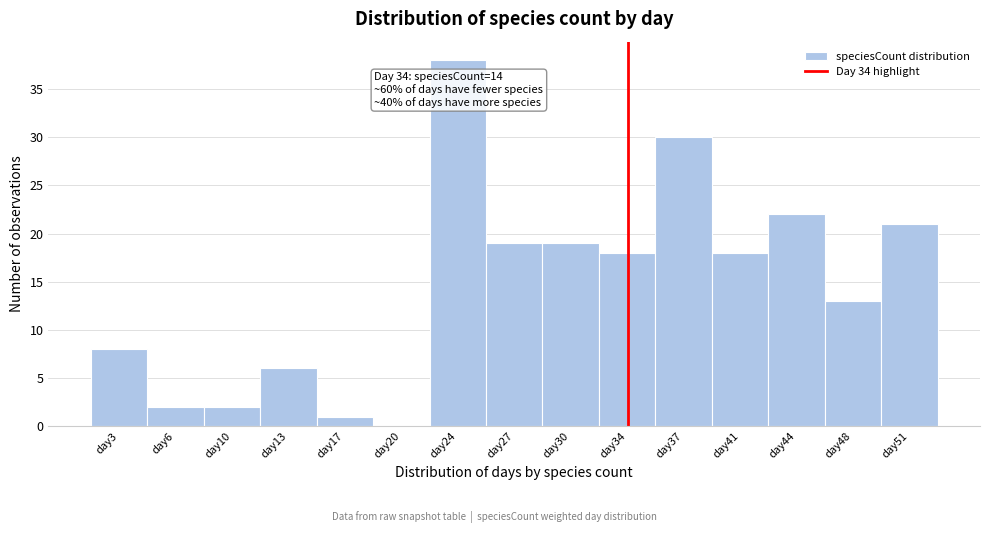

Over which range of the x-axis is the bar tallest?

22.0 to 25.5